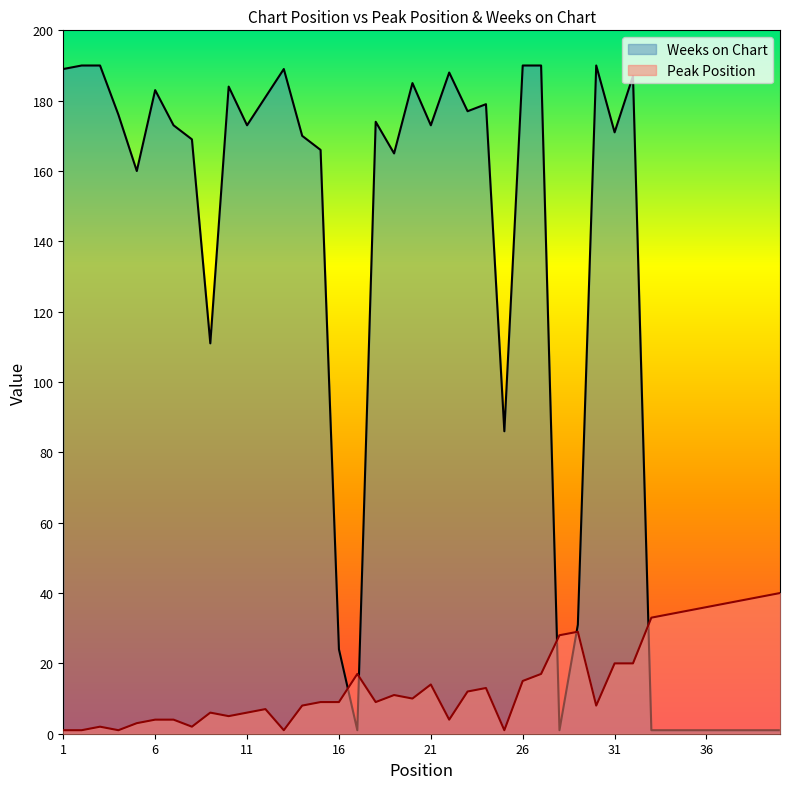

At how many categories does at least one series exceed 117?

26